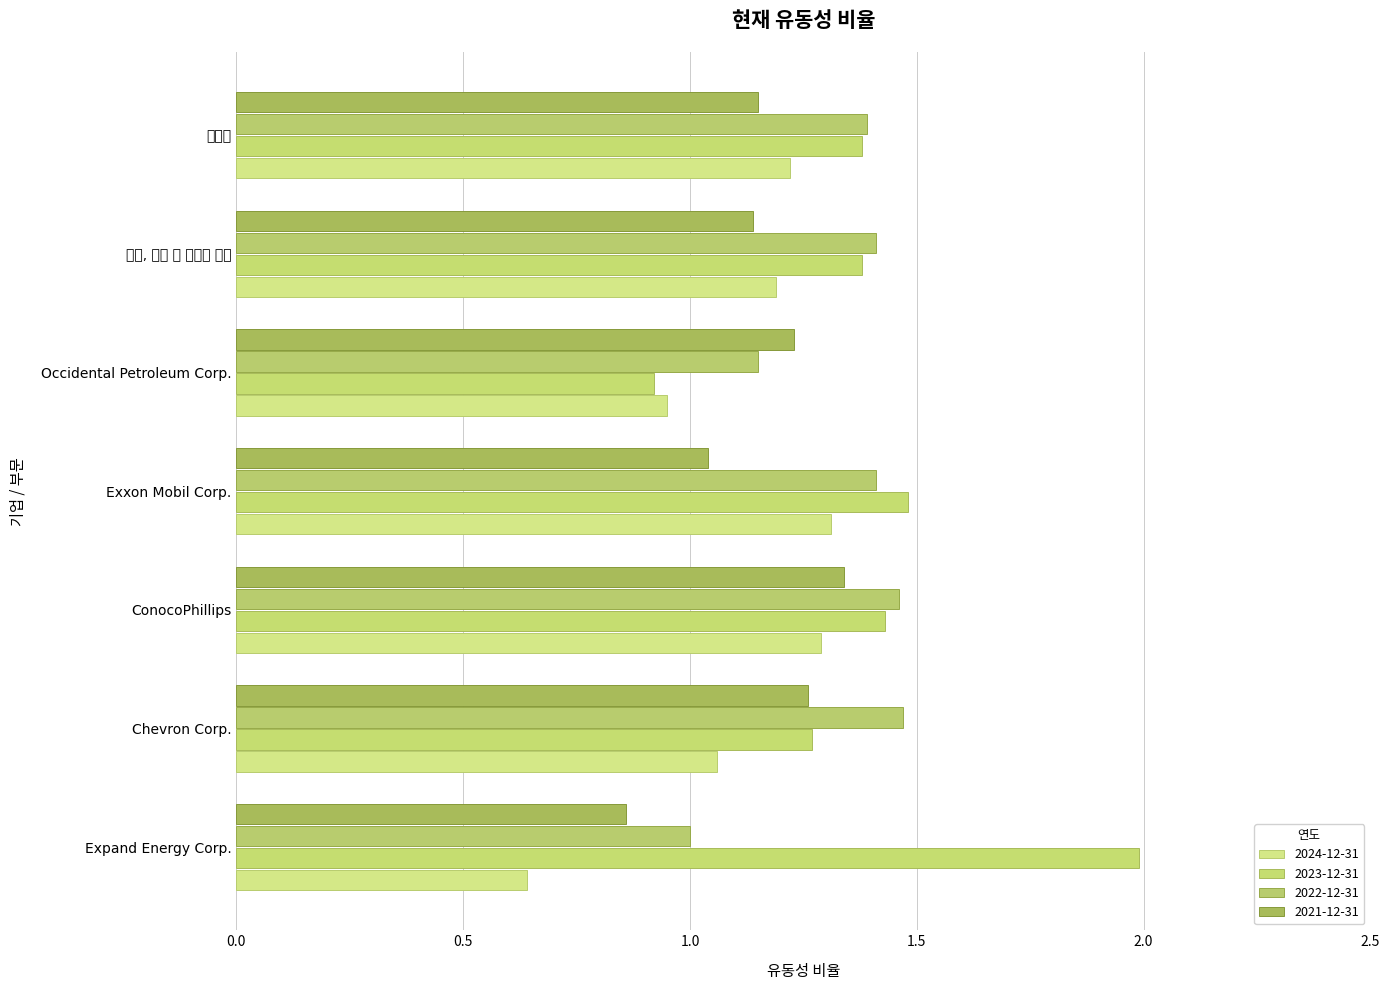

The value of 2022-12-31 at Exxon Mobil Corp. is 0.9. True or false?

False